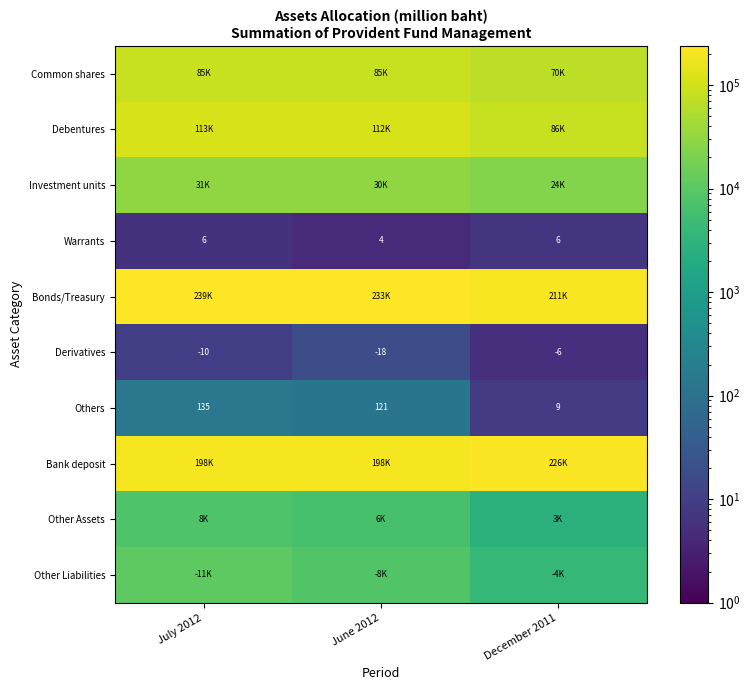

How many data points in Others are less than 121?

1